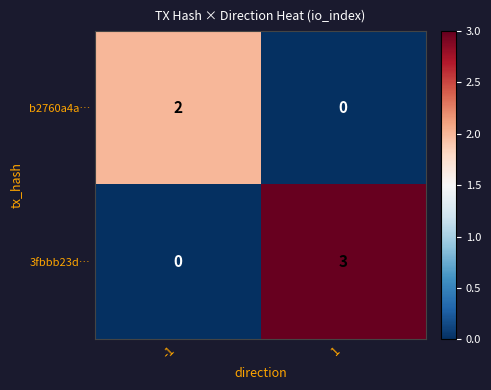

Which series has the largest range (max minus min)?

3fbbb23d…